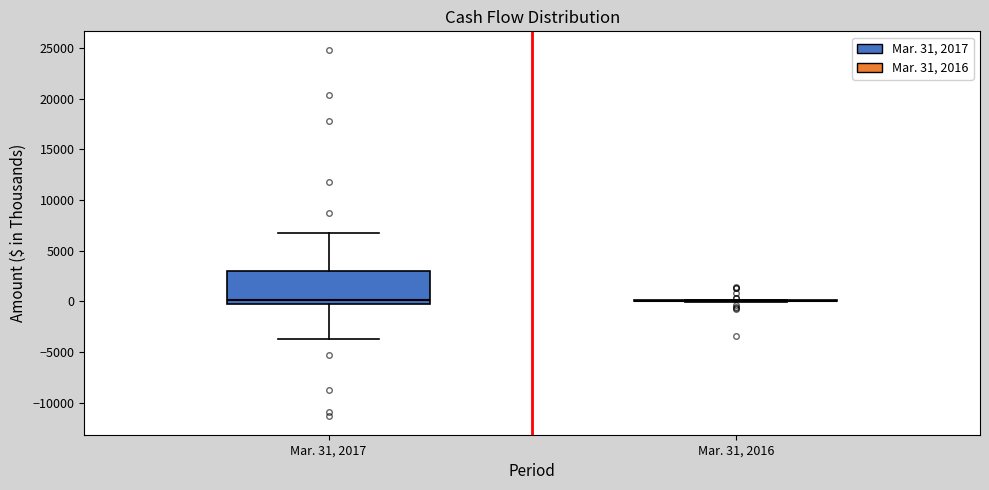

Reading left to right, transcribe this box plot: for each box, give where its median line is, the range the box spans, and where its two whiskers end, as read against the y-axis. The values are not printed on the chart, so give them approximately, as read against the axis.

Mar. 31, 2017: median 0 (just above the box's lower edge), box 0 to 3000, whiskers -3500 to 6500
Mar. 31, 2016: box collapsed to a line at 0, whiskers 0 to 0